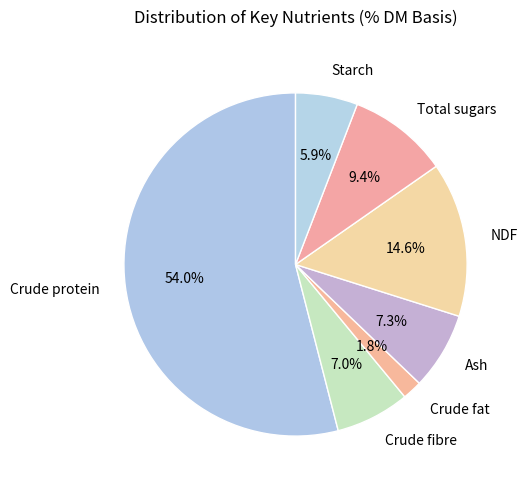

The NDF slice represents 15% of the pie. True or false?

True